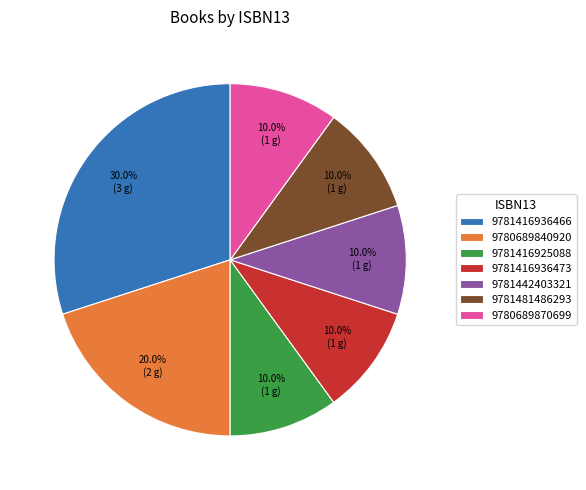

Which slice is the largest?

9781416936466